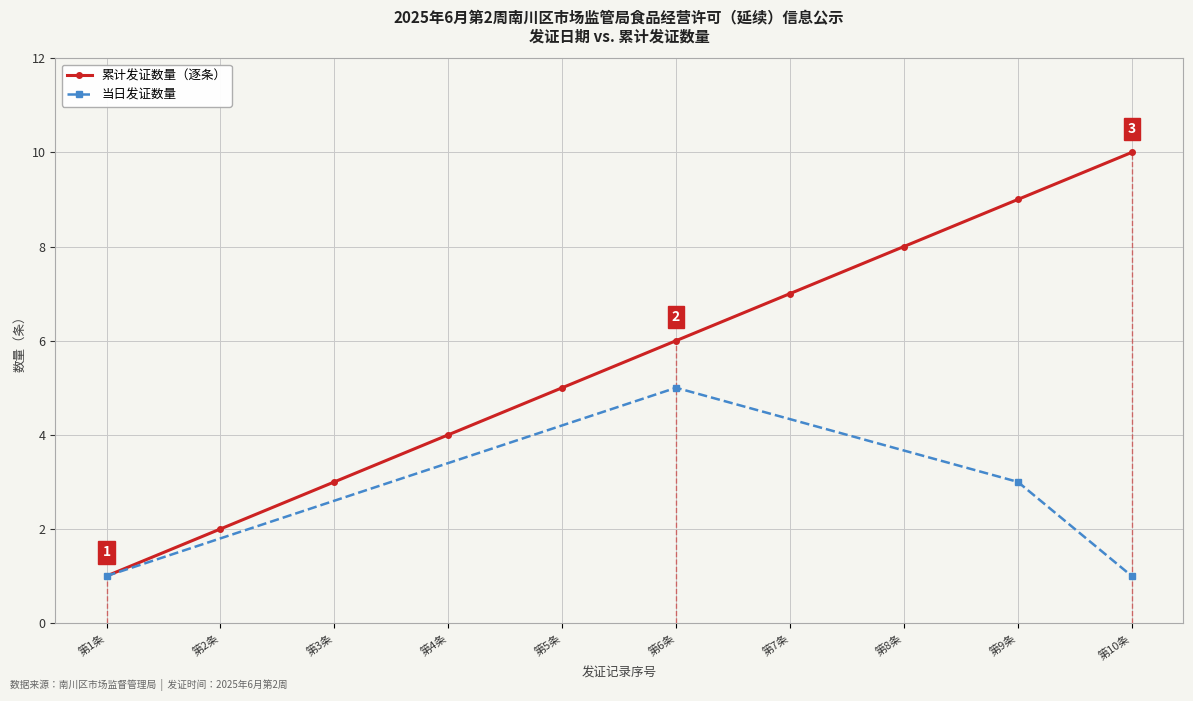

What is the maximum value for 累计发证数量（逐条）?

10